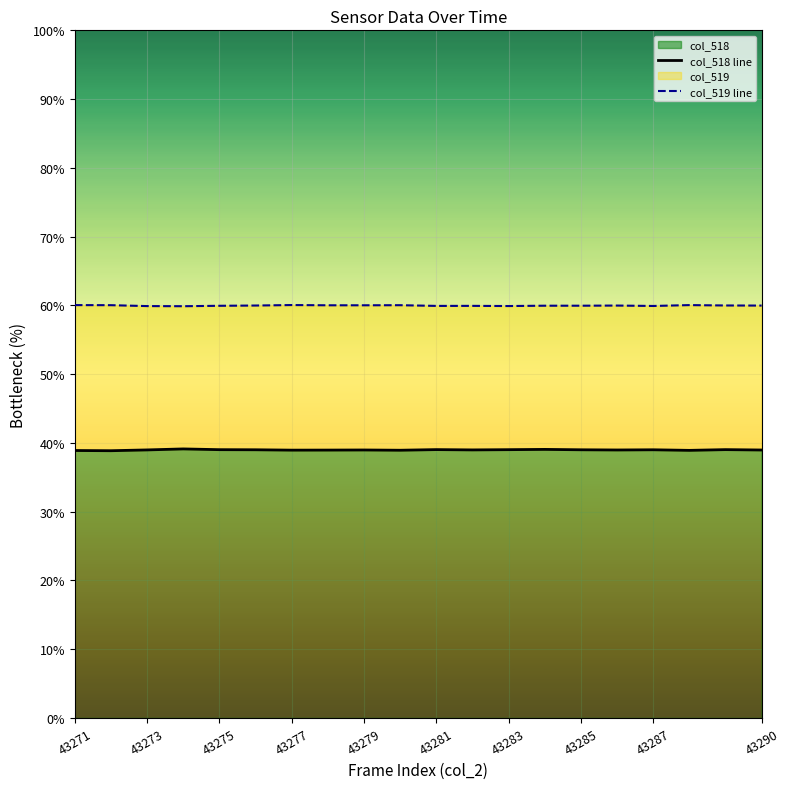

True or false: col_518 has a value of 39.0 at 43290.

True